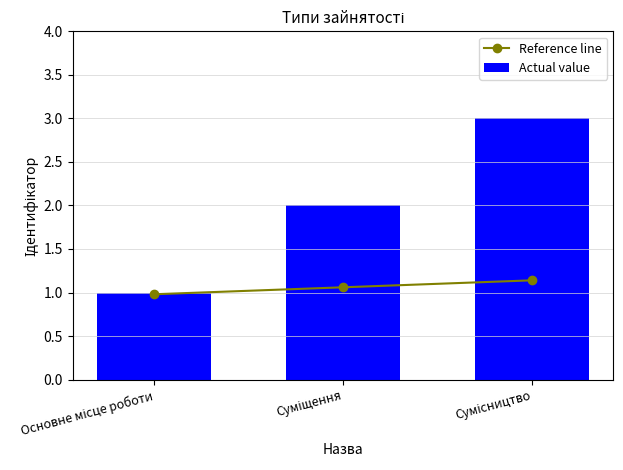

What position from the left is Суміщення?

2